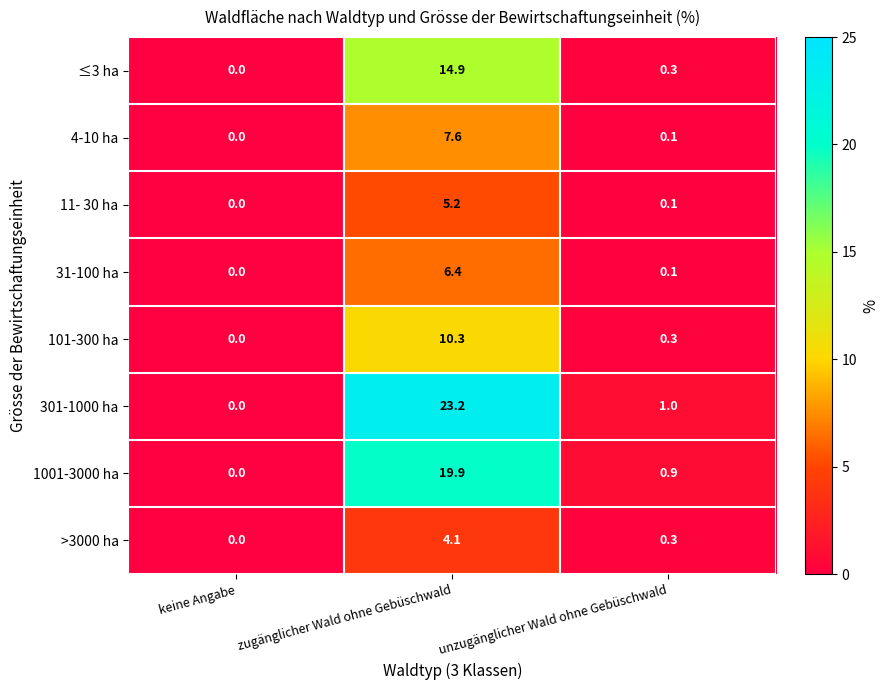

List the labels in order of 301-1000 ha value, largest first.

zugänglicher Wald ohne Gebüschwald, unzugänglicher Wald ohne Gebüschwald, keine Angabe